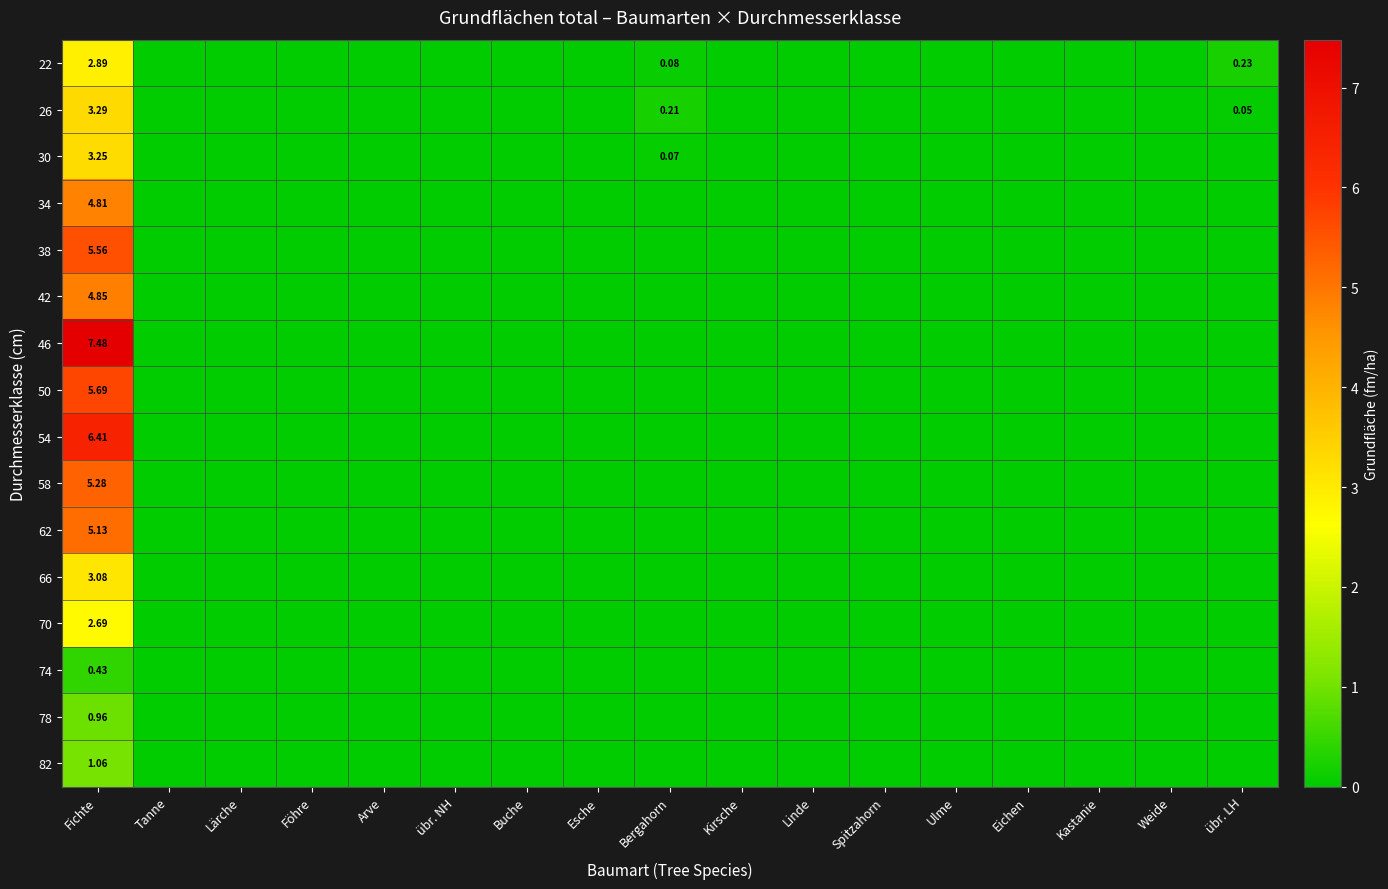

Between Tanne and übr. NH, which is larger?

Tanne